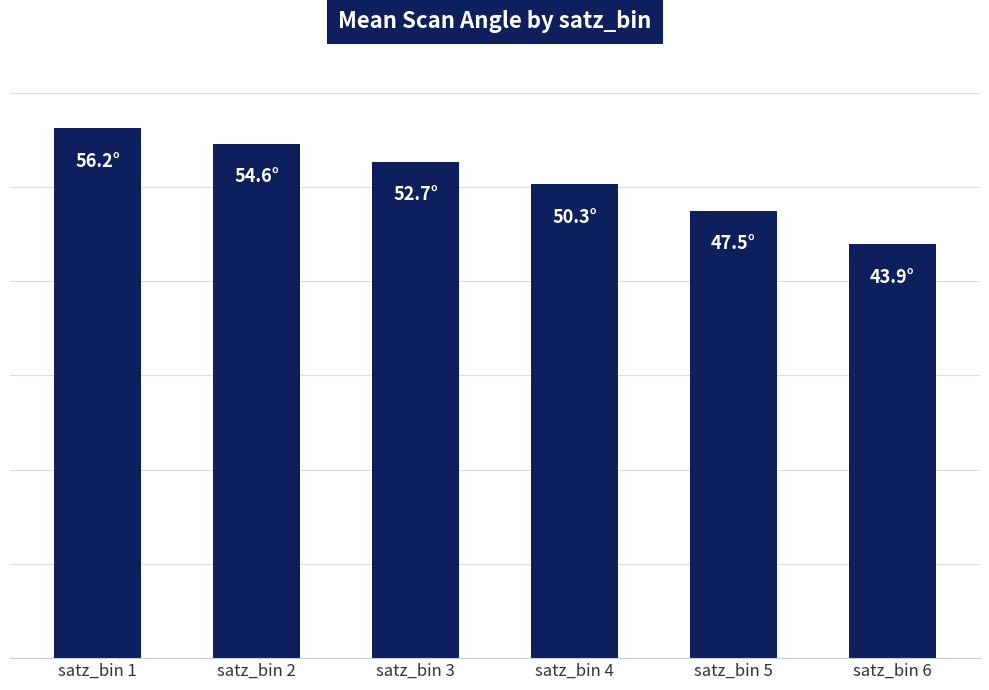

What is the average value?

50.9